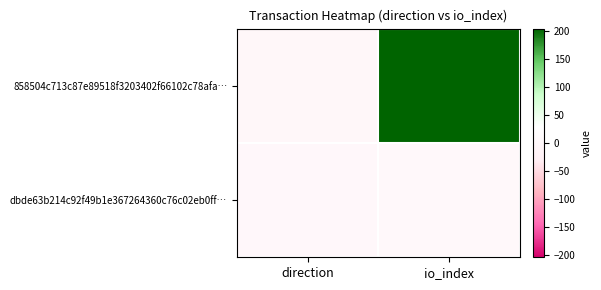

How many series are shown in this chart?

2